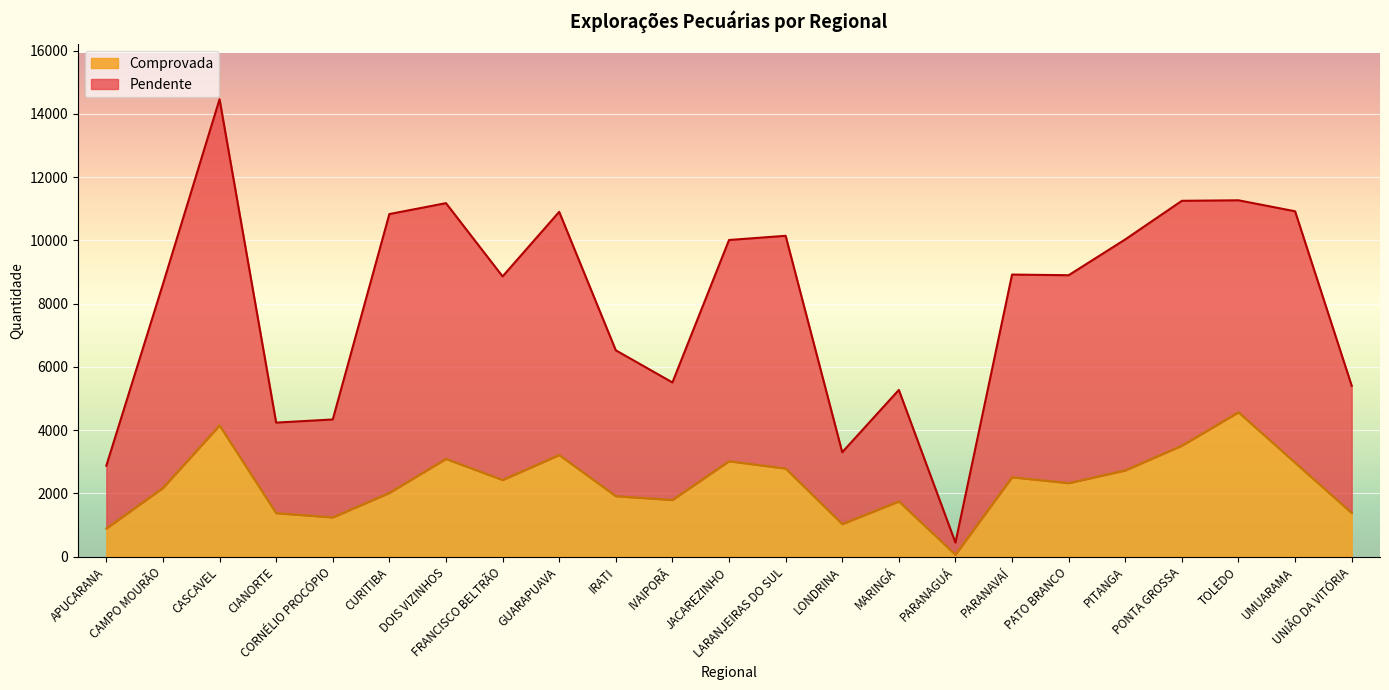

The Pendente series shows 5702 at CASCAVEL. True or false?

False